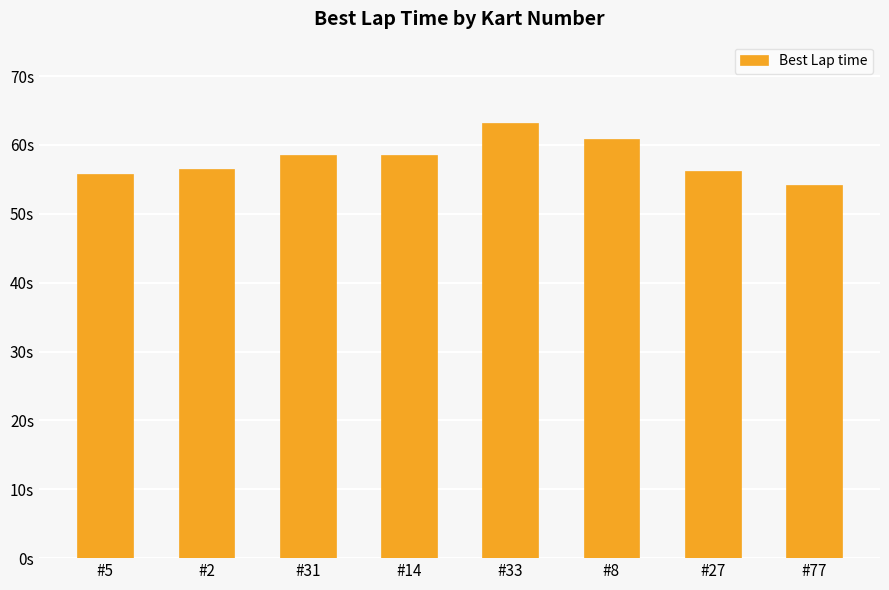

The chart shows a value of 36.1 at #14. True or false?

False